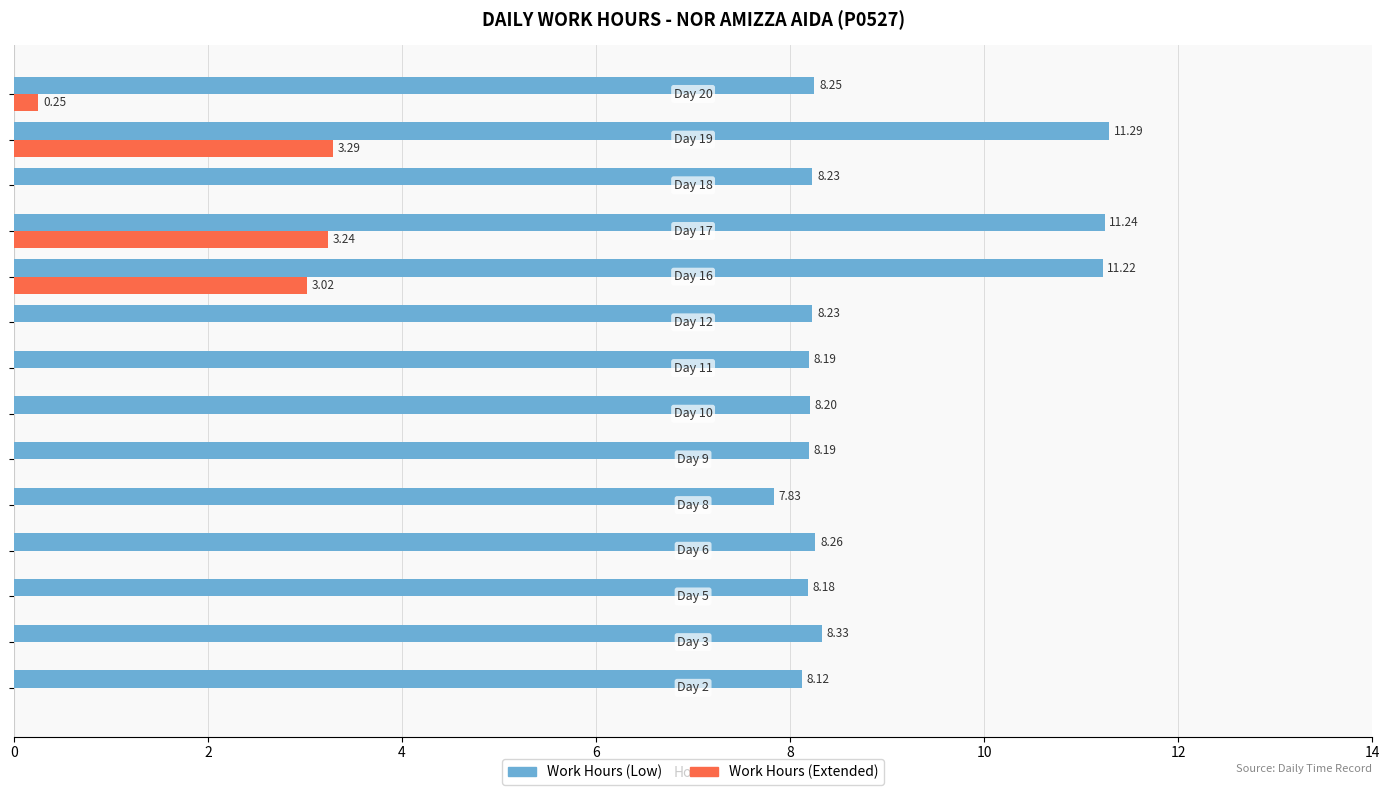

Which series has the largest total across all categories?

Work Hours (Low)